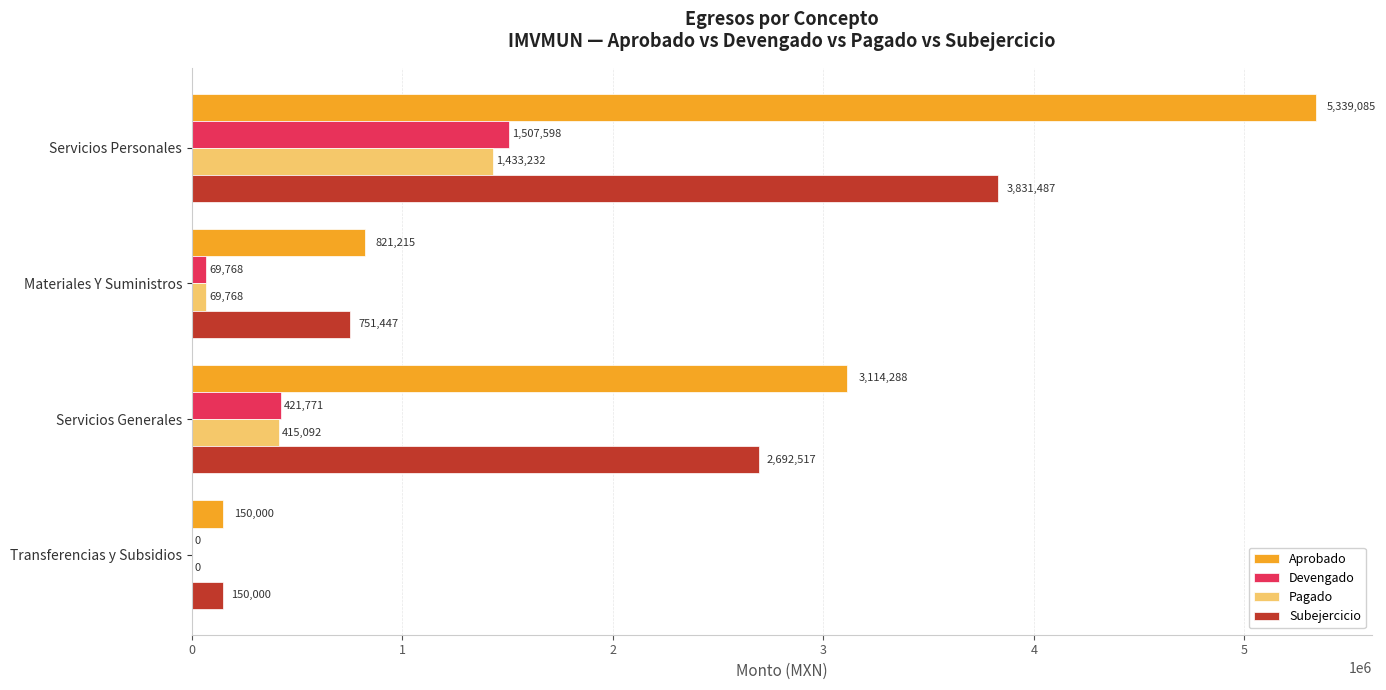

Read the Subejercicio value at Servicios Personales.

3831486.6